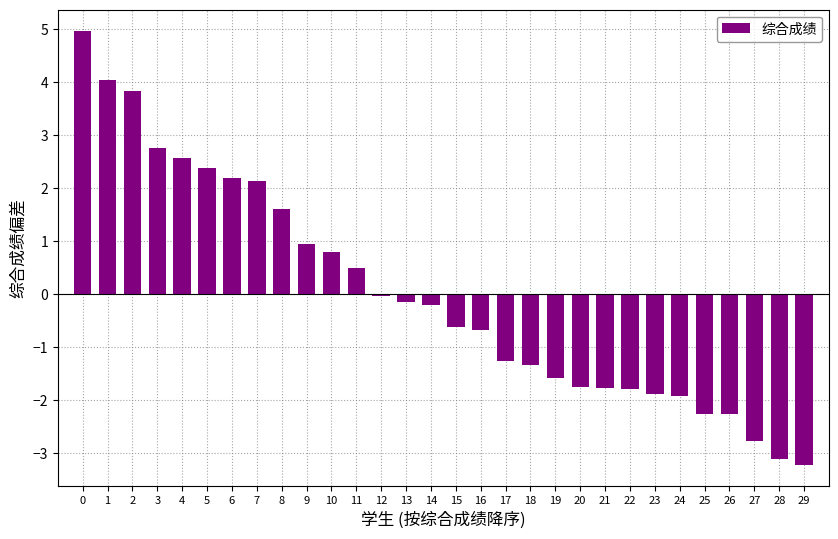

Is it true that the value at 13 is -0.1?

True